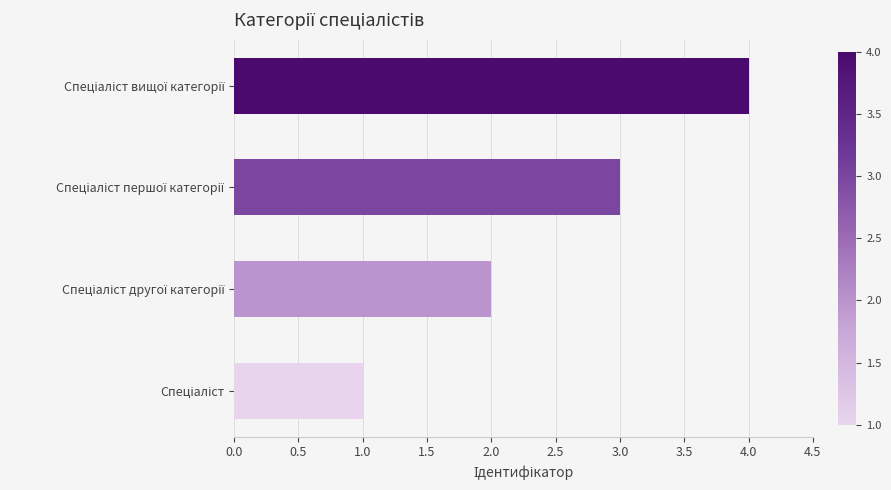

What is the maximum value shown in the chart?

4